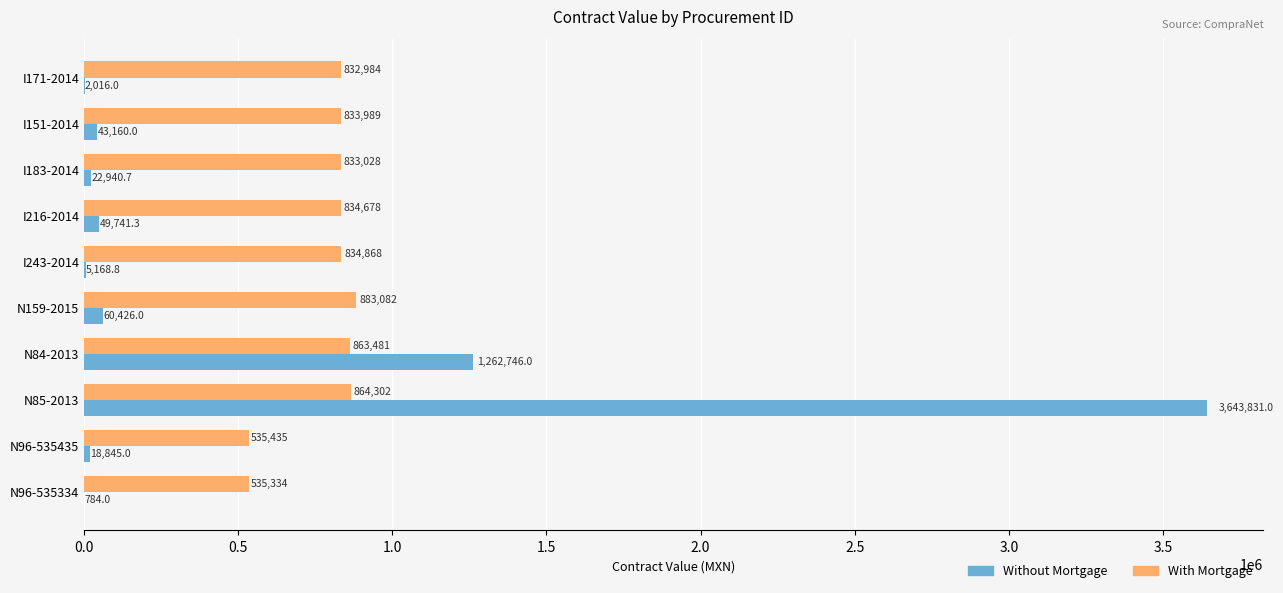

What is the sum of all With Mortgage values?

7851181.0